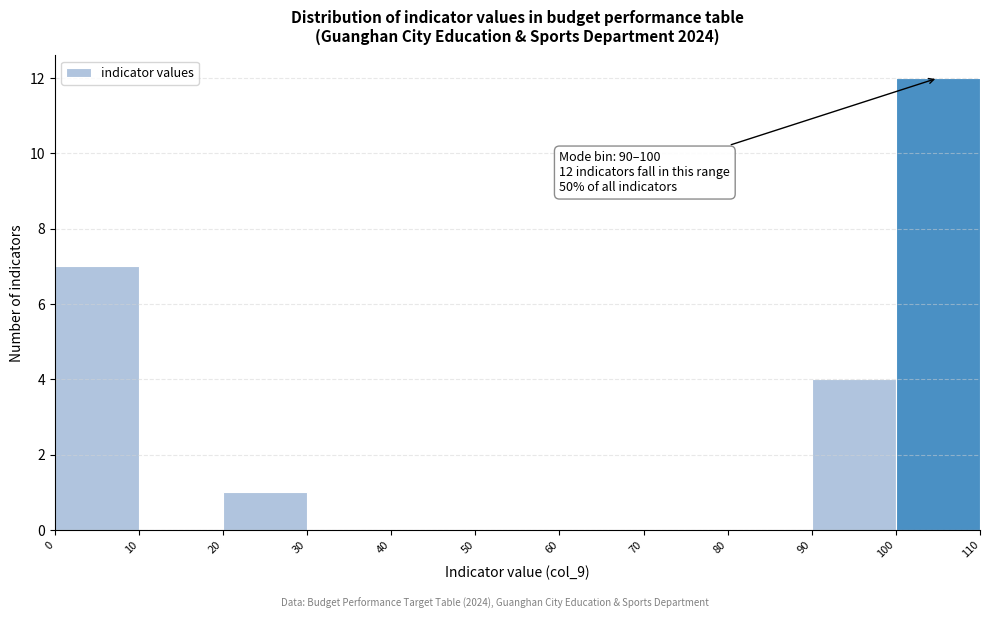

Which range on the x-axis has the tallest bar?

100 to 110